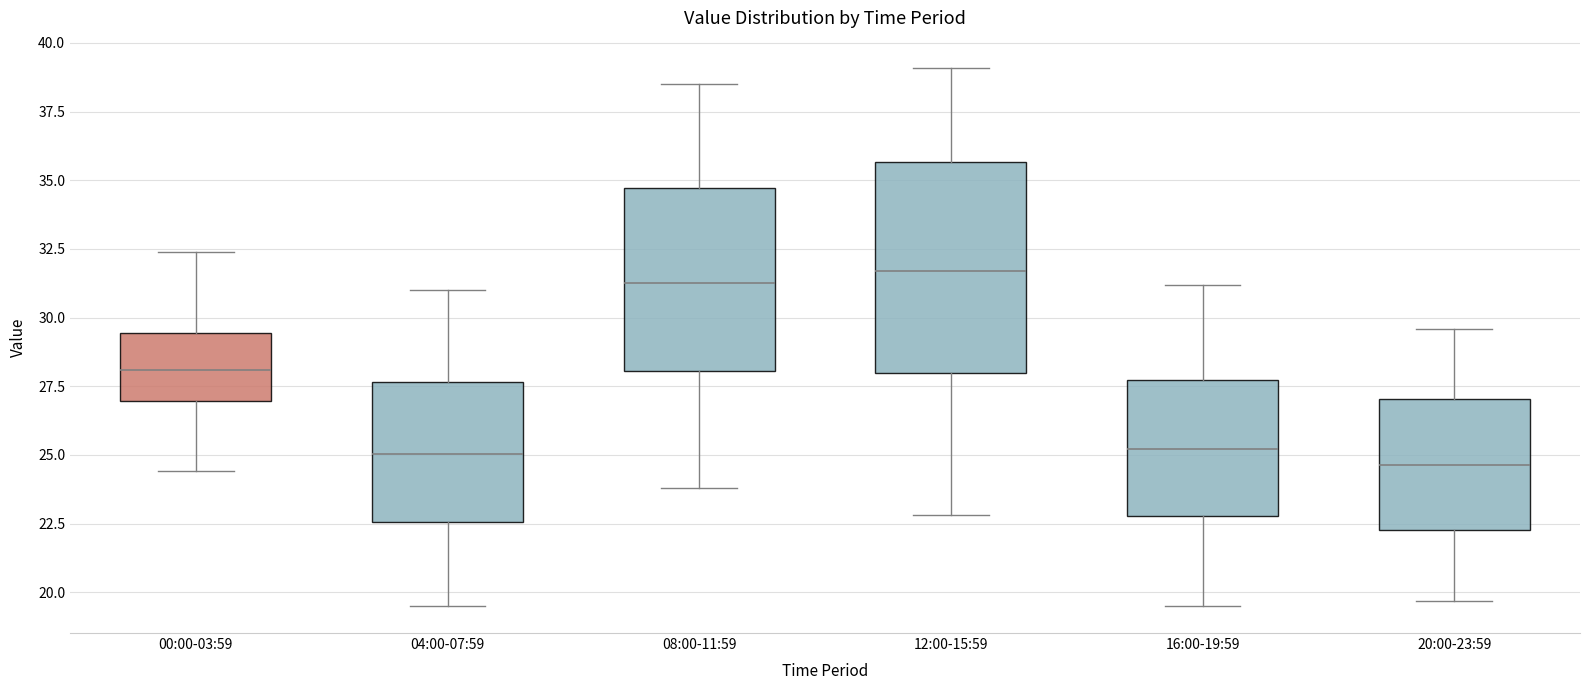

Which box is the tallest, from its lower edge to its upper edge?

12:00-15:59